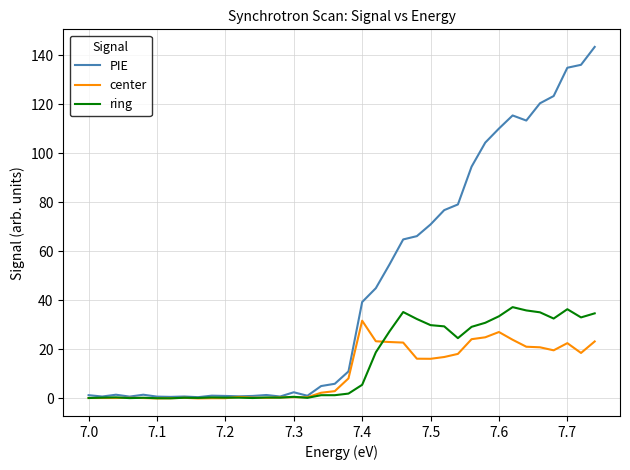

Which series has the widest spread of values?

PIE